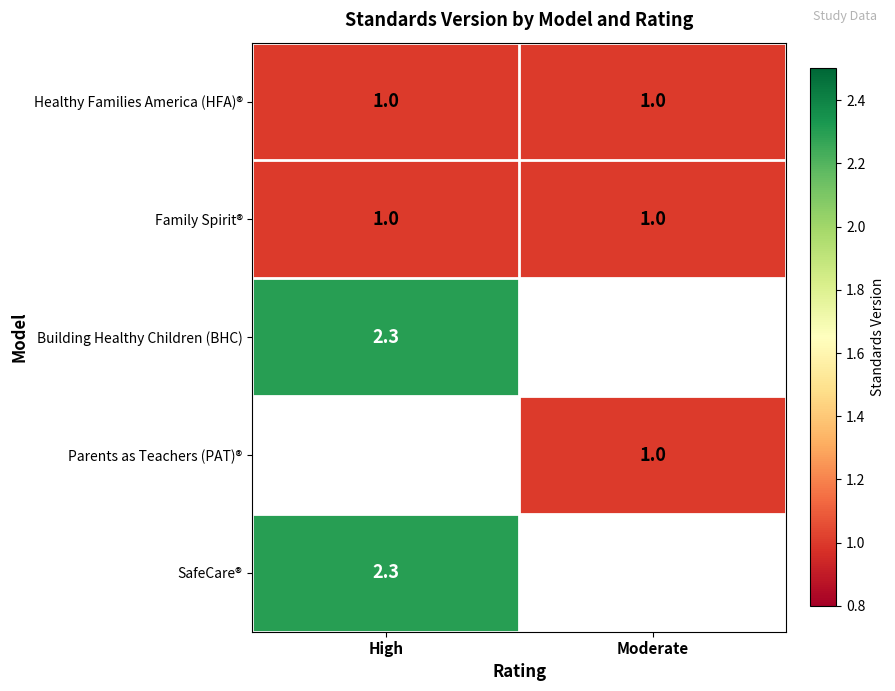

What is the average value of the Healthy Families America (HFA)® series?

1.0